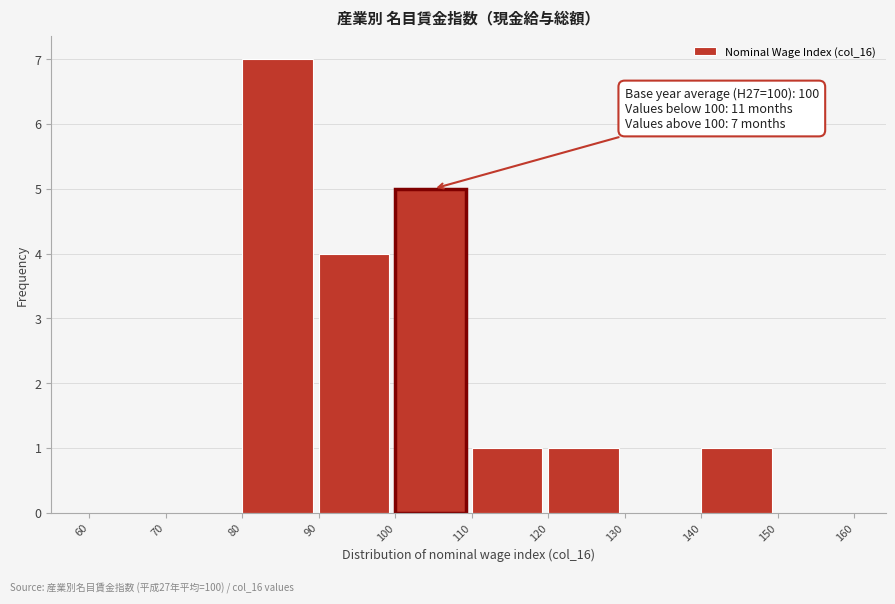

Over which range of the x-axis is the bar tallest?

80 to 90